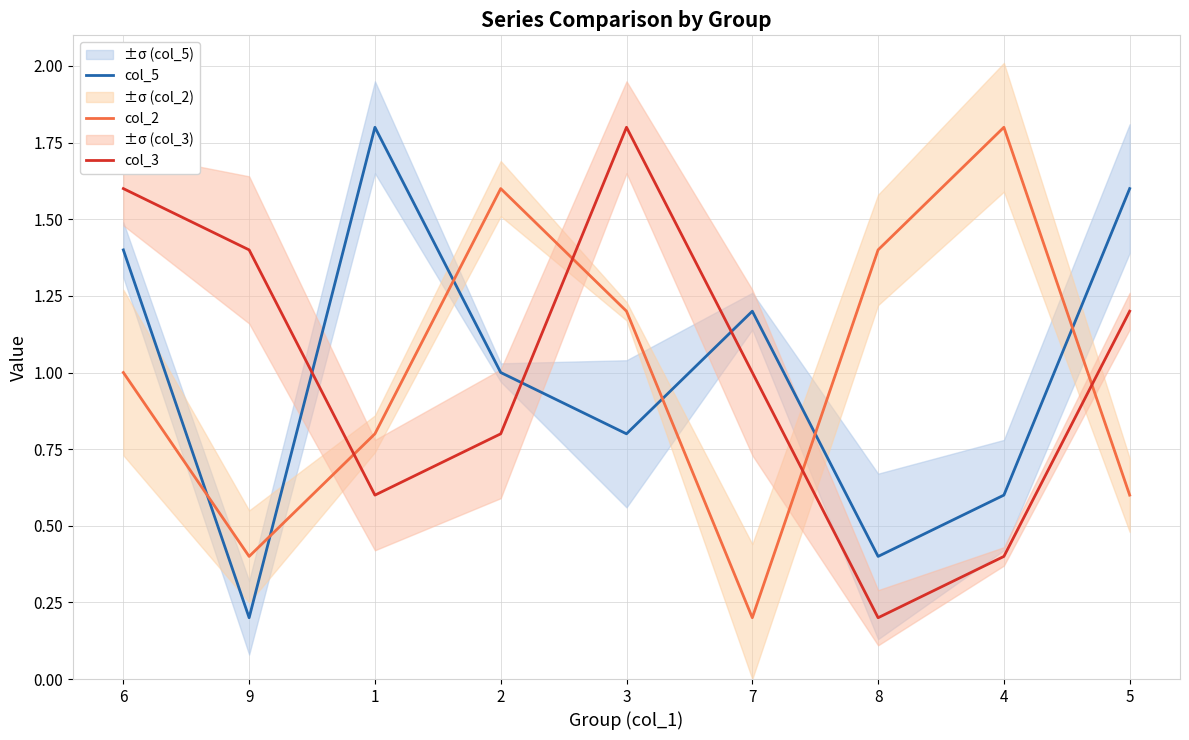

Read the col_5 value at 9.

0.2